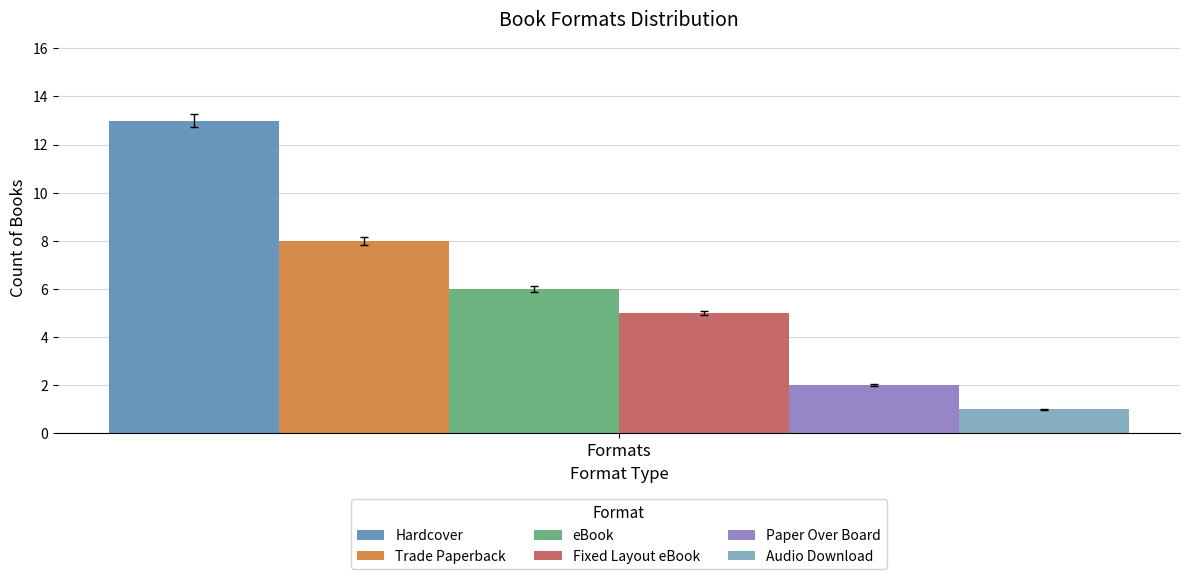

List the labels in order of Hardcover value, smallest first.

Formats